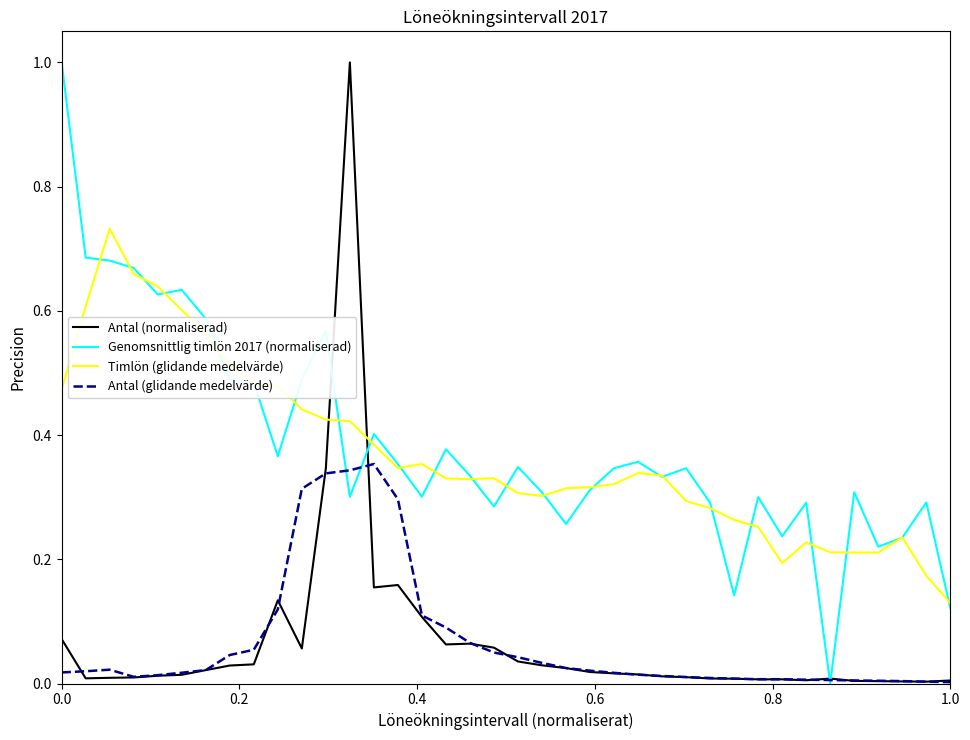

What is the maximum value for Antal (normaliserad)?

1.0